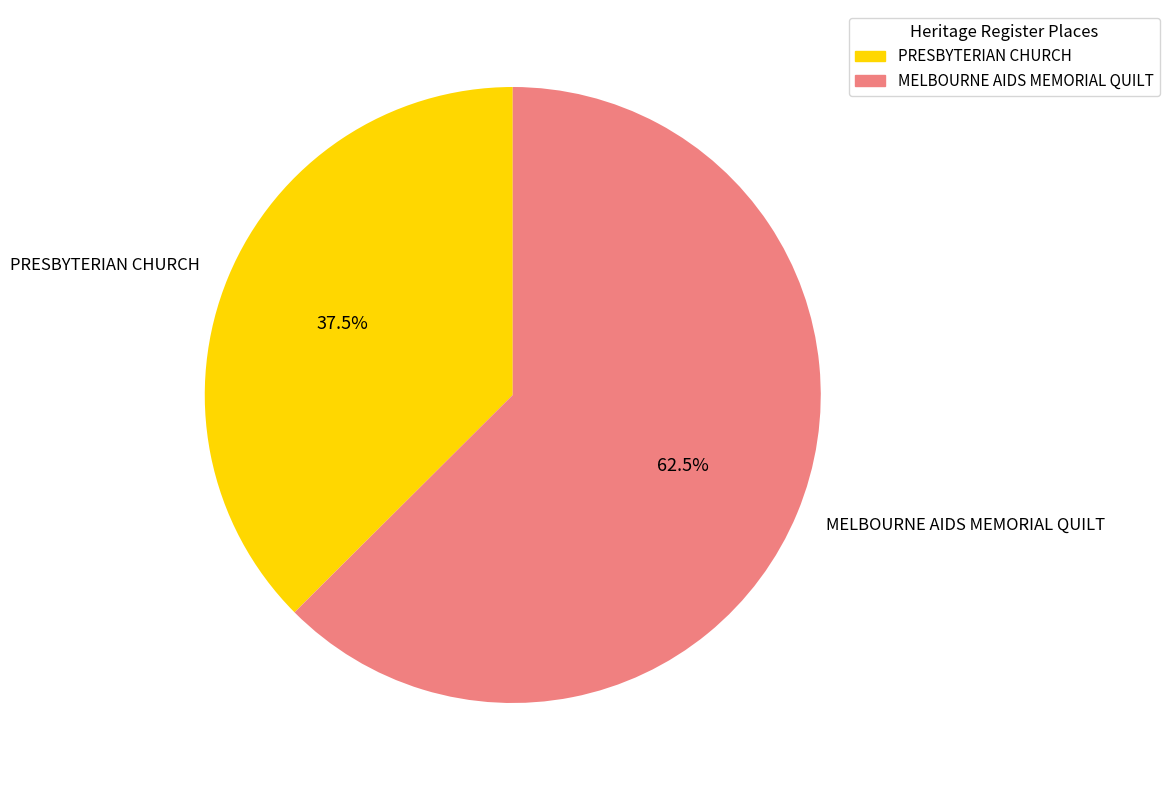

Which slice is the largest?

MELBOURNE AIDS MEMORIAL QUILT